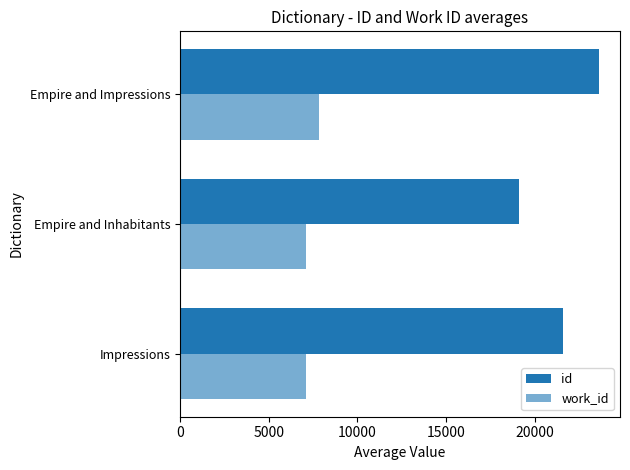

How many series are shown in this chart?

2